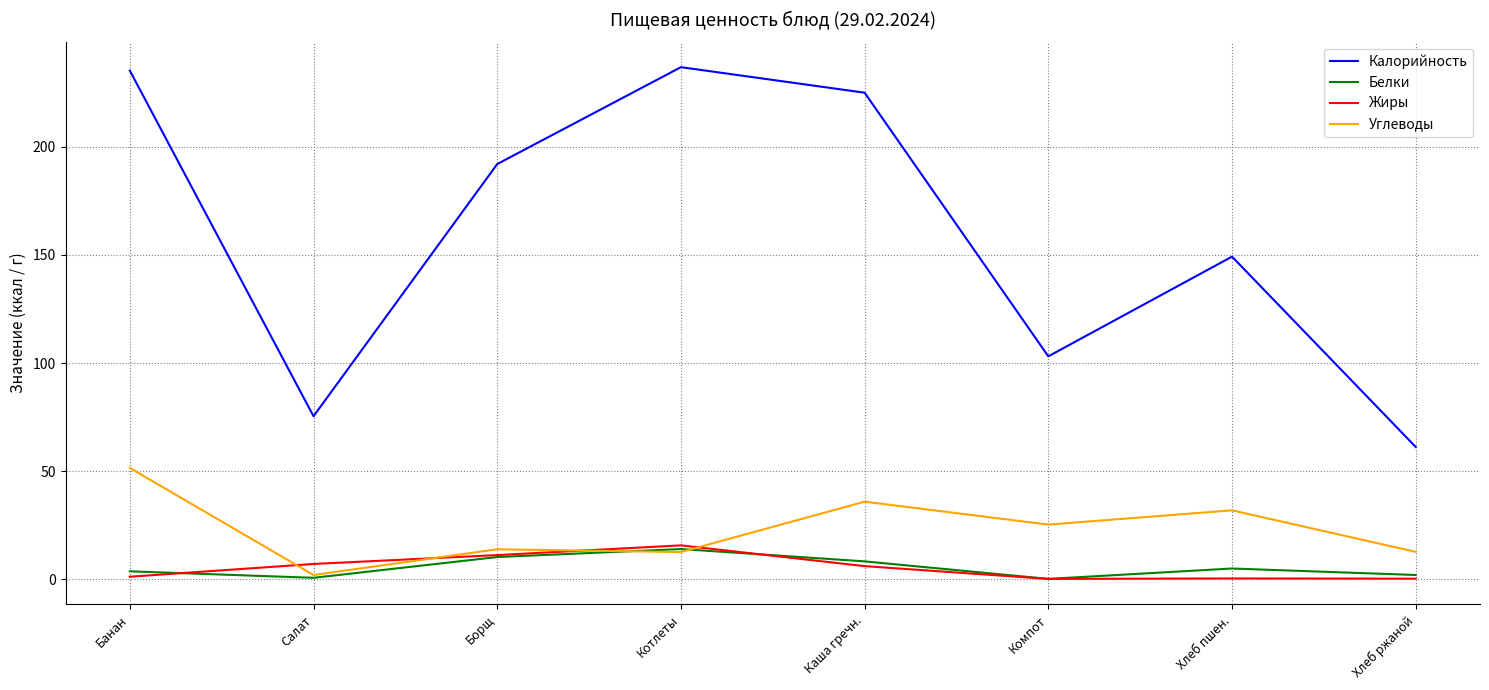

What are all the series names shown in the legend?

Калорийность, Белки, Жиры, Углеводы